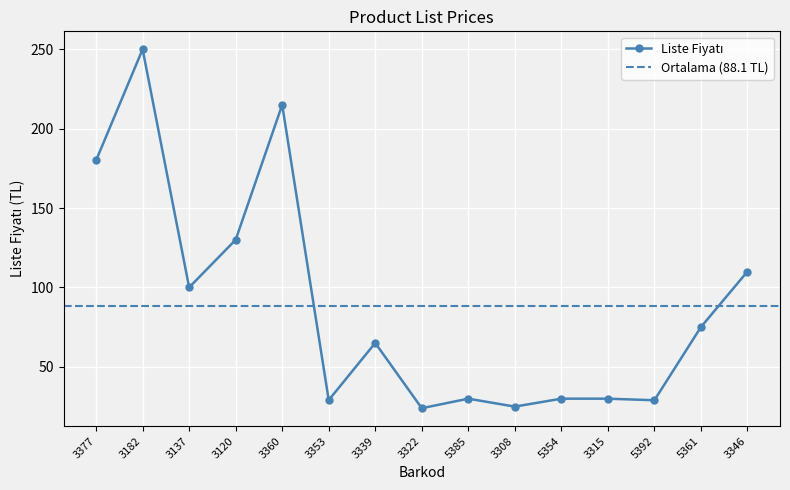

What is the minimum value shown in the chart?

23.9